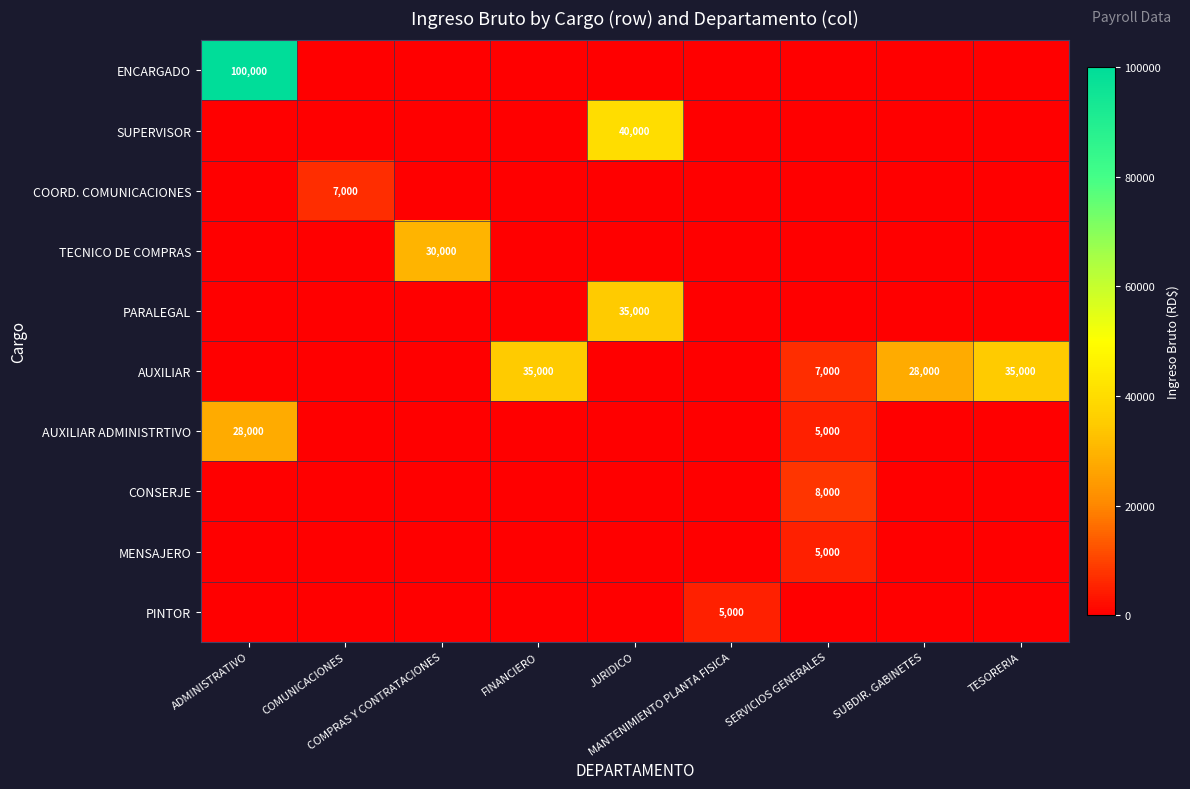

Which category has the lowest value in the AUXILIAR ADMINISTRTIVO series?

COMUNICACIONES